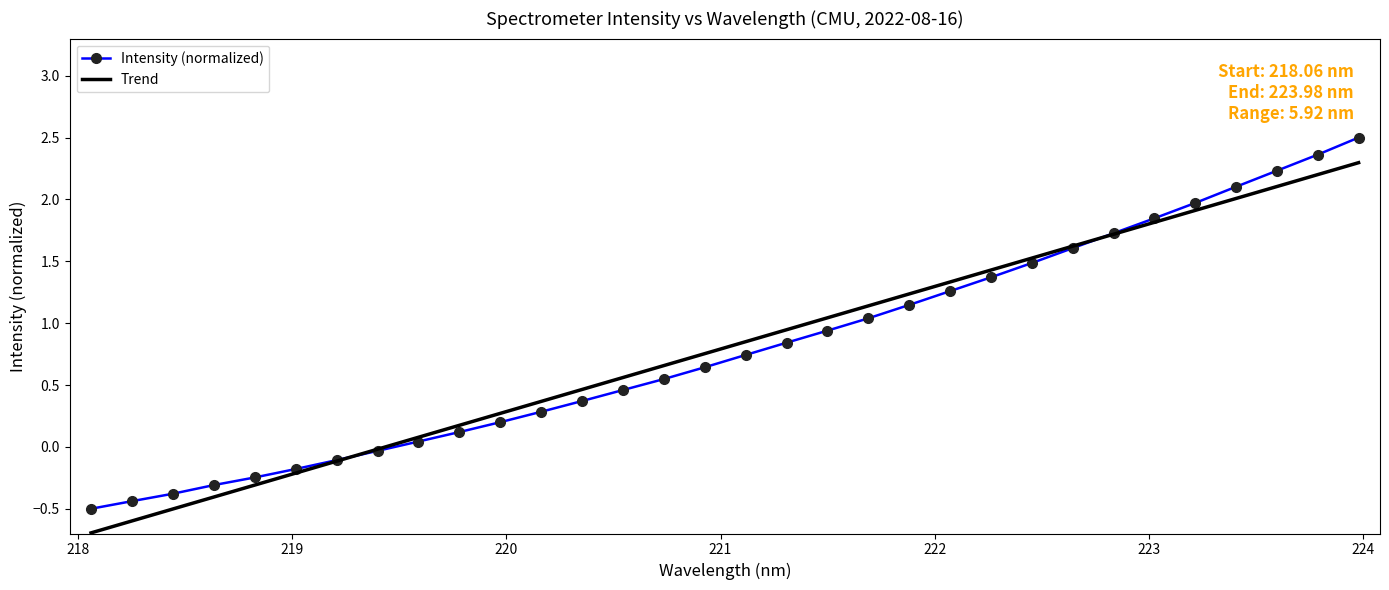

Which series has the largest range (max minus min)?

Intensity (normalized)